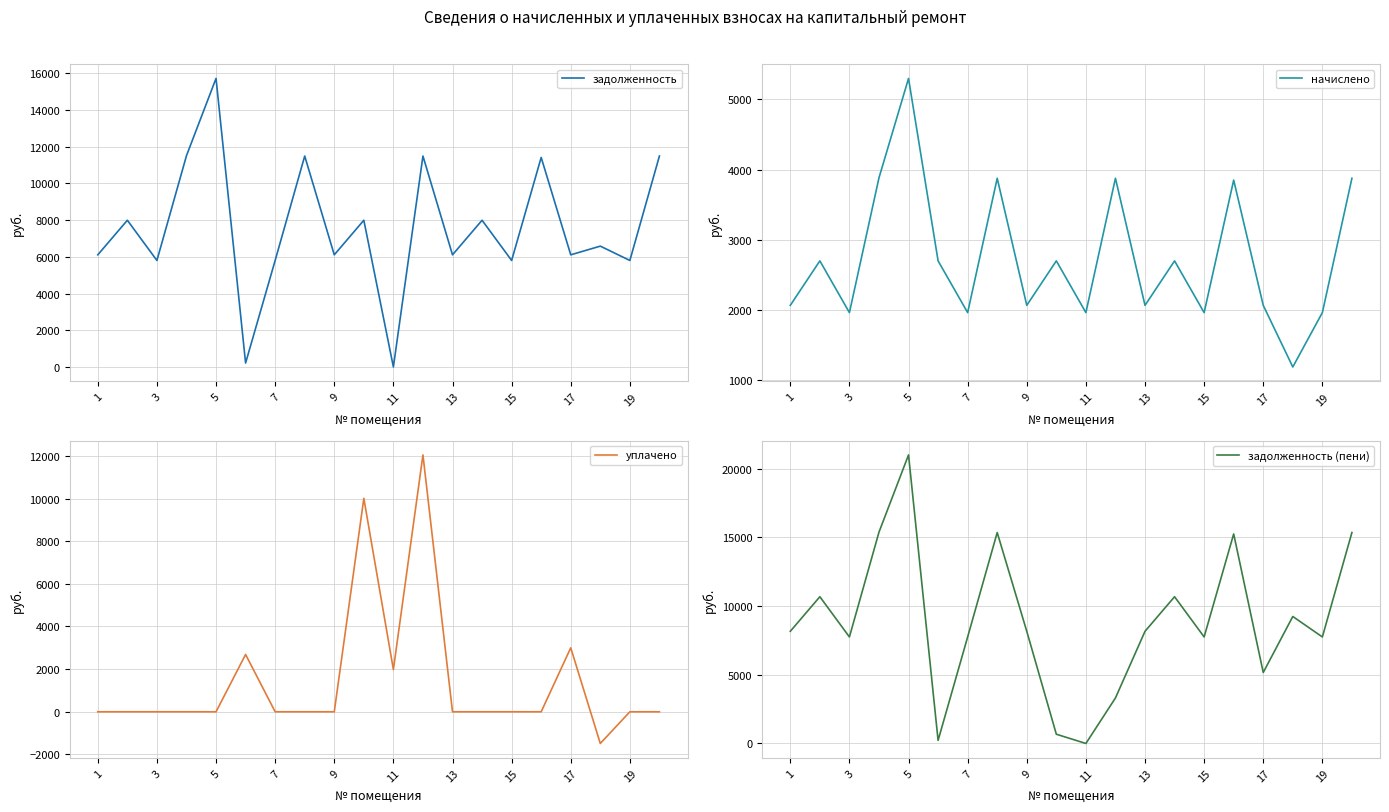

What is the maximum value for задолженность?

15705.6